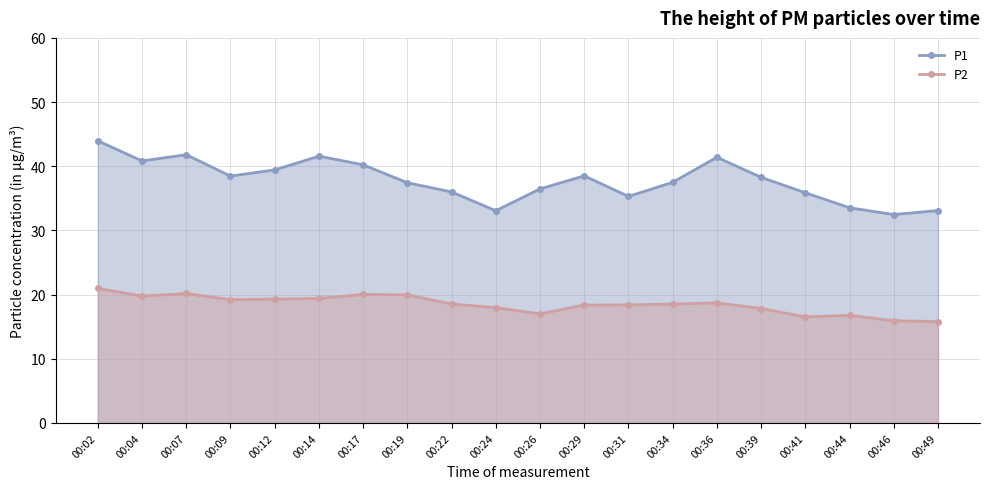

What is the smallest value displayed?

15.8